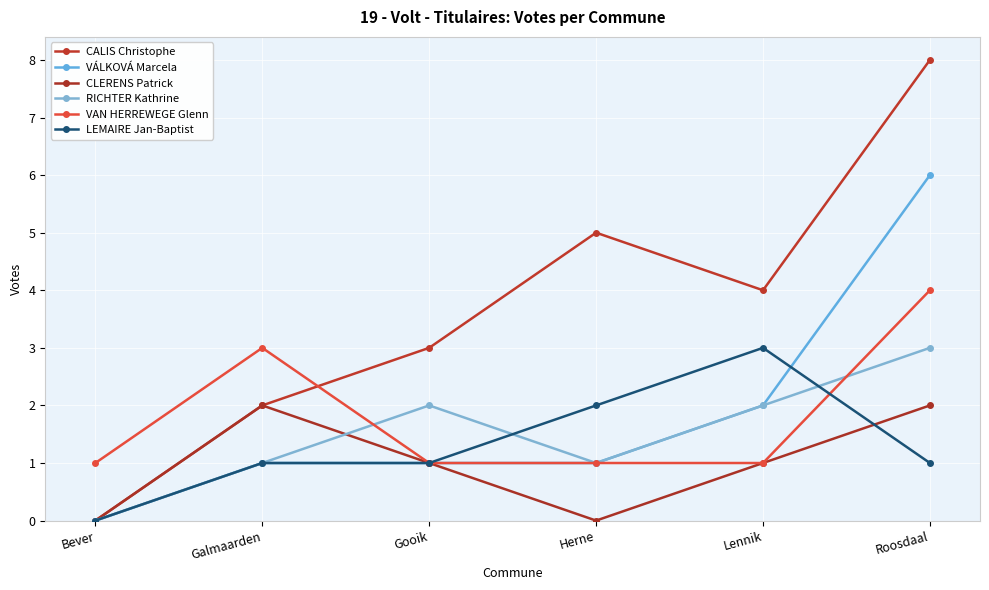

Count the number of categories in the chart.

6